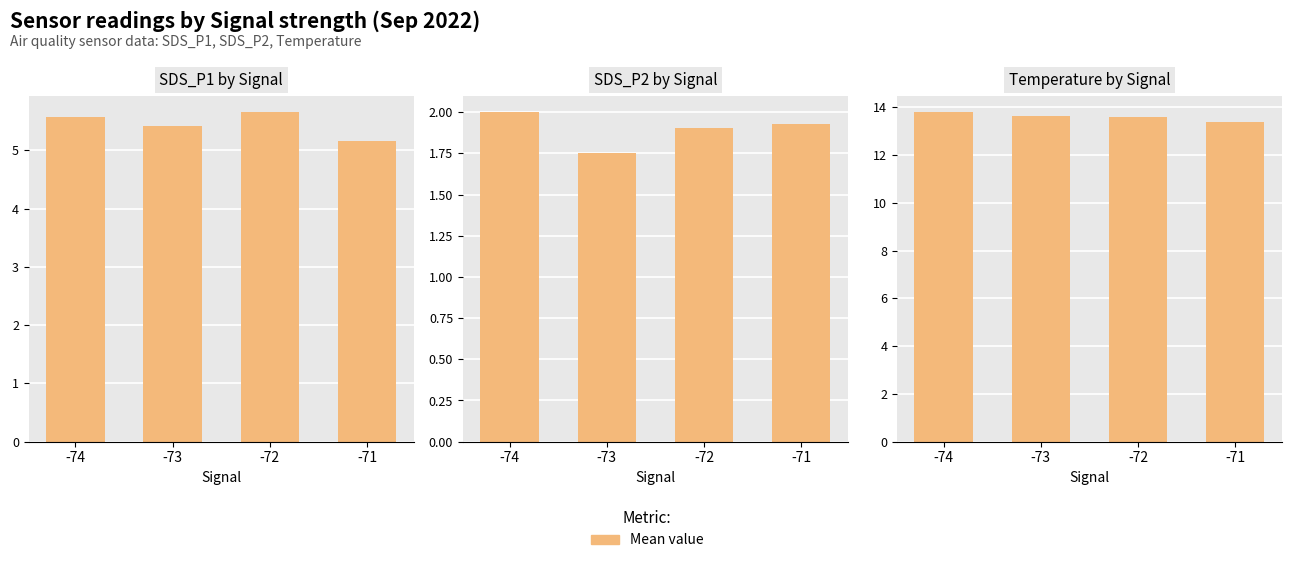

How many bars are there in each group?

3